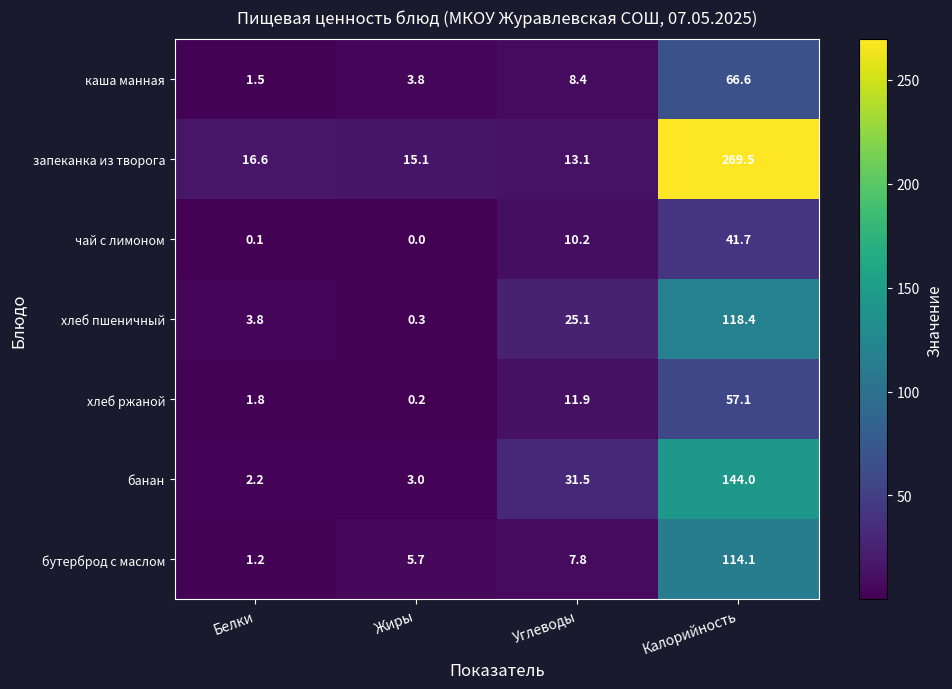

At Углеводы, list the series in order from smallest to largest.

бутерброд с маслом, каша манная, чай с лимоном, хлеб ржаной, запеканка из творога, хлеб пшеничный, банан